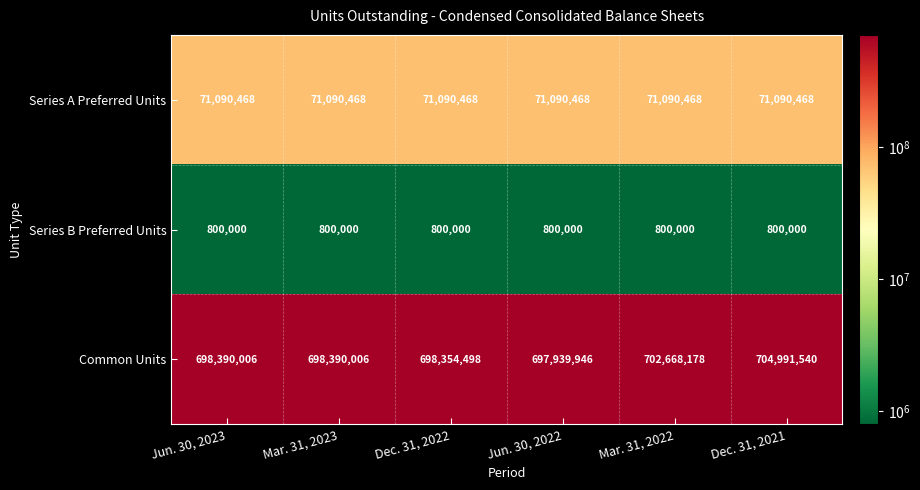

How many data points does each series have?

6